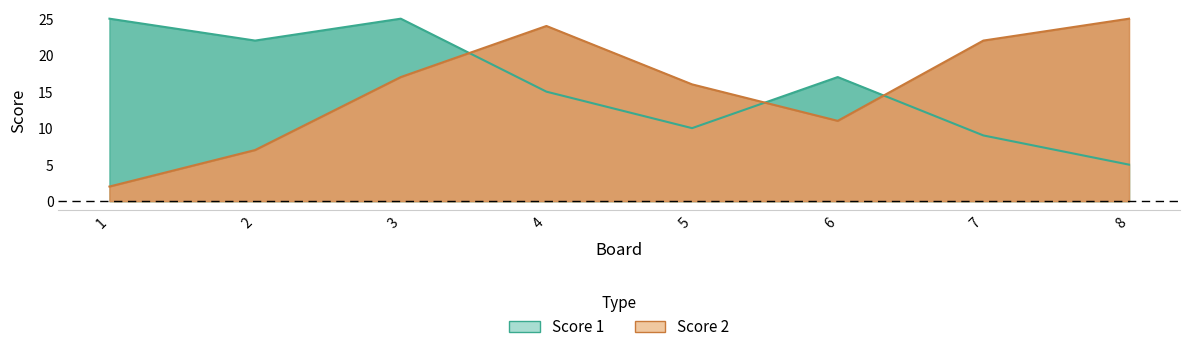

At 1, list the series in order from largest to smallest.

Score 1, Score 2